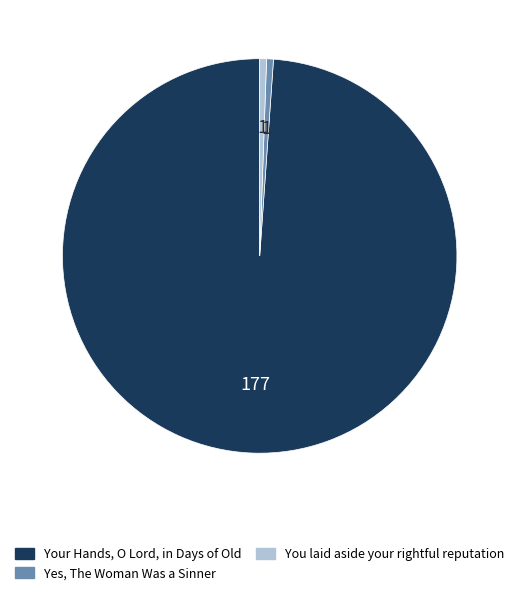

Does Your Hands, O Lord, in Days of Old account for over 50% of the chart?

Yes